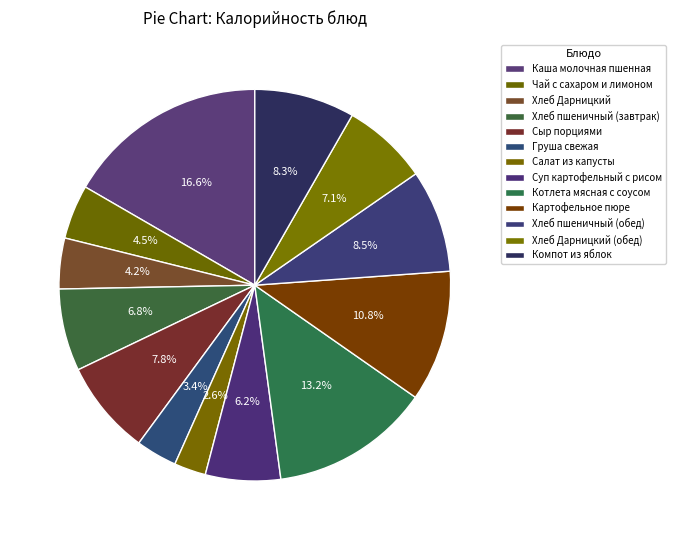

Combined, do Каша молочная пшенная and Хлеб Дарницкий (обед) account for over 50%?

No